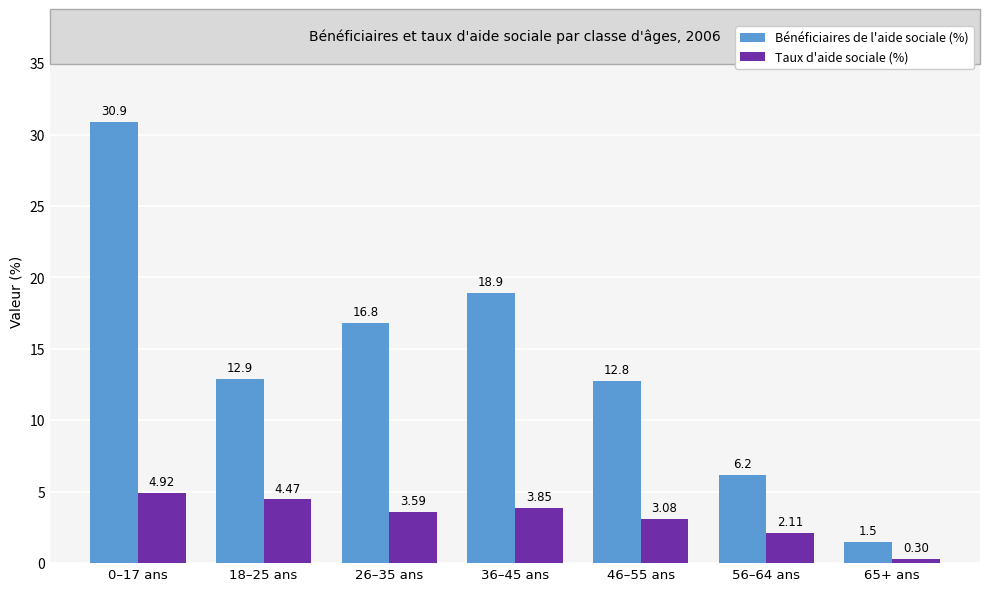

At which category is the sum across all series the highest?

0–17 ans